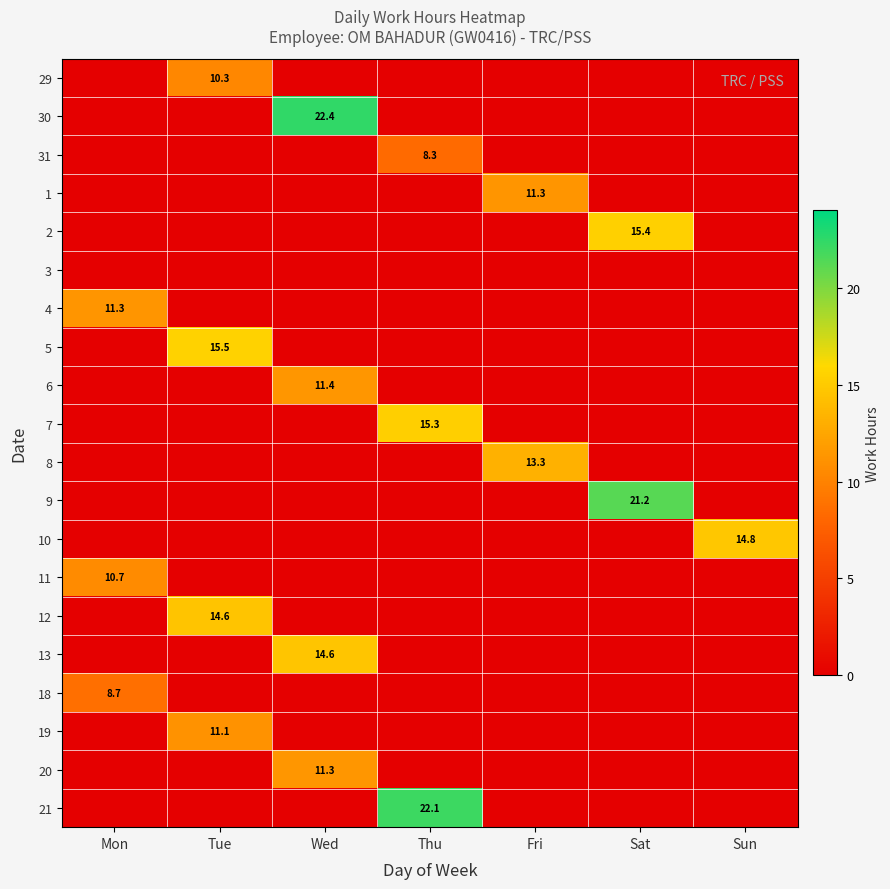

At which label is 5 closest to 7?

Mon